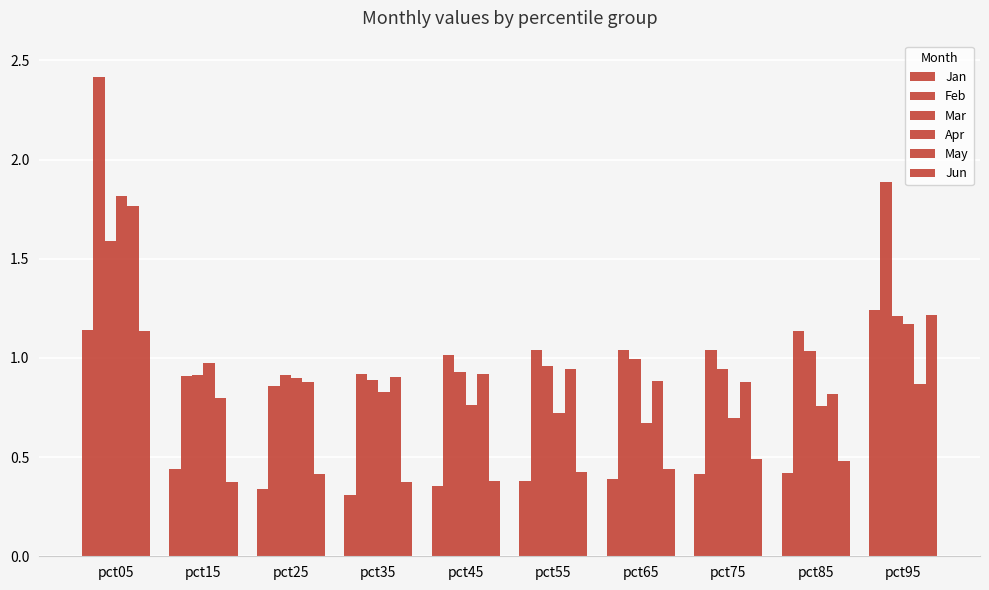

Reading left to right, extract all data points from this chart.

Jan: 1.1	0.4	0.3	0.3	0.4	0.4	0.4	0.4	0.4	1.2
Feb: 2.4	0.9	0.9	0.9	1.0	1.0	1.0	1.0	1.1	1.9
Mar: 1.6	0.9	0.9	0.9	0.9	1.0	1.0	0.9	1.0	1.2
Apr: 1.8	1.0	0.9	0.8	0.8	0.7	0.7	0.7	0.8	1.2
May: 1.8	0.8	0.9	0.9	0.9	0.9	0.9	0.9	0.8	0.9
Jun: 1.1	0.4	0.4	0.4	0.4	0.4	0.4	0.5	0.5	1.2